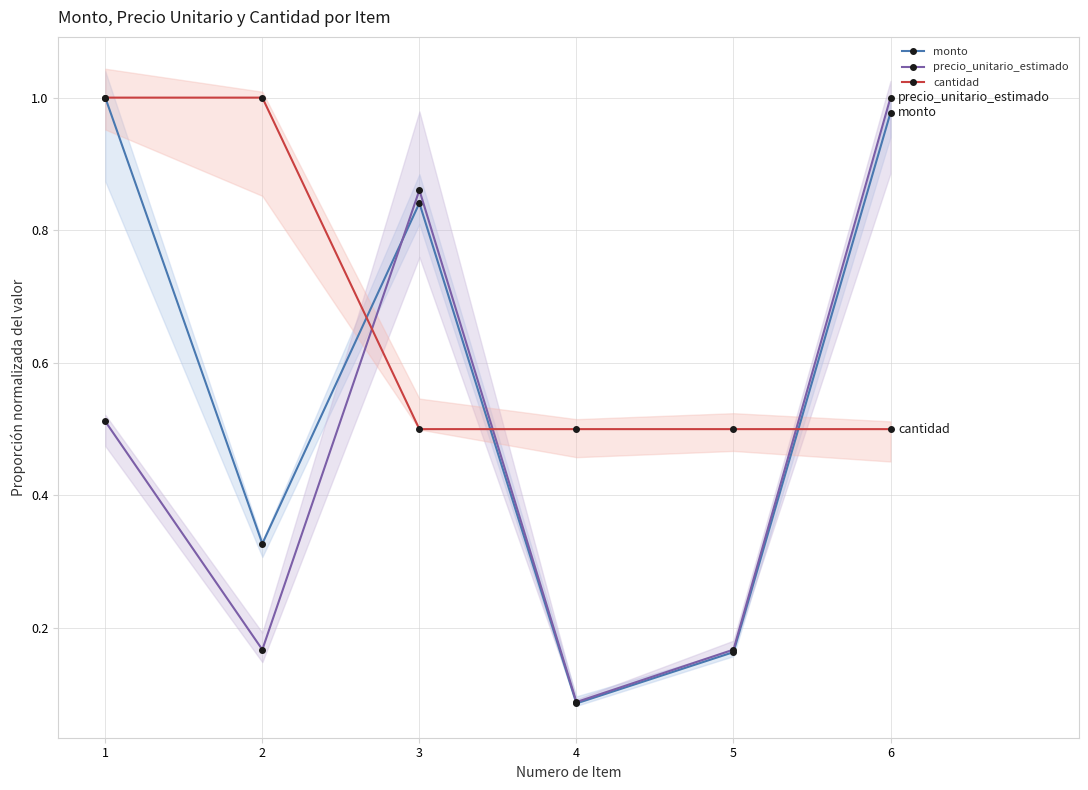

Count the number of categories in the chart.

6